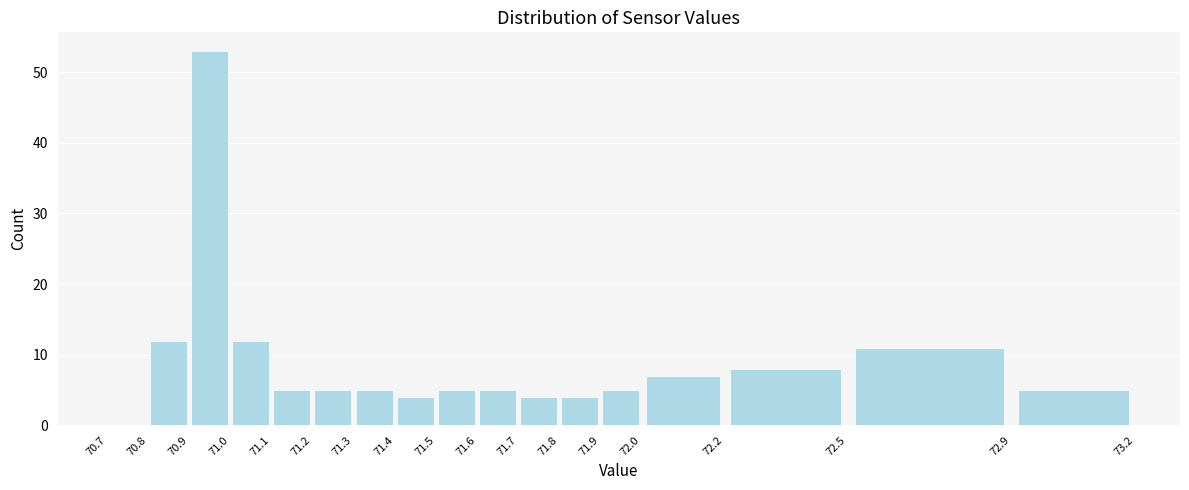

How tall is the bar that spans 71.3 to 71.4 on the x-axis? The values are not printed on the chart, so give them approximately, as read against the axis.

5